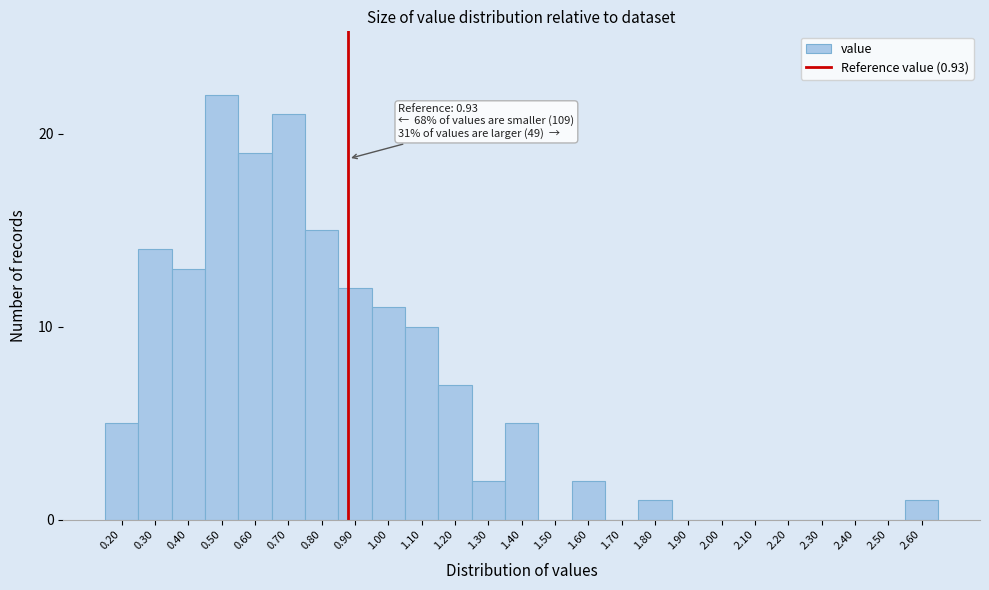

Reading left to right, transcribe all the data shown in this chart.

0.20=5	0.30=14	0.40=13	0.50=22	0.60=19	0.70=21	0.80=15	0.90=12	1.00=11	1.10=10	1.20=7	1.30=2	1.40=5	1.50=0	1.60=2	1.70=0	1.80=1	1.90=0	2.00=0	2.10=0	2.20=0	2.30=0	2.40=0	2.50=0	2.60=1